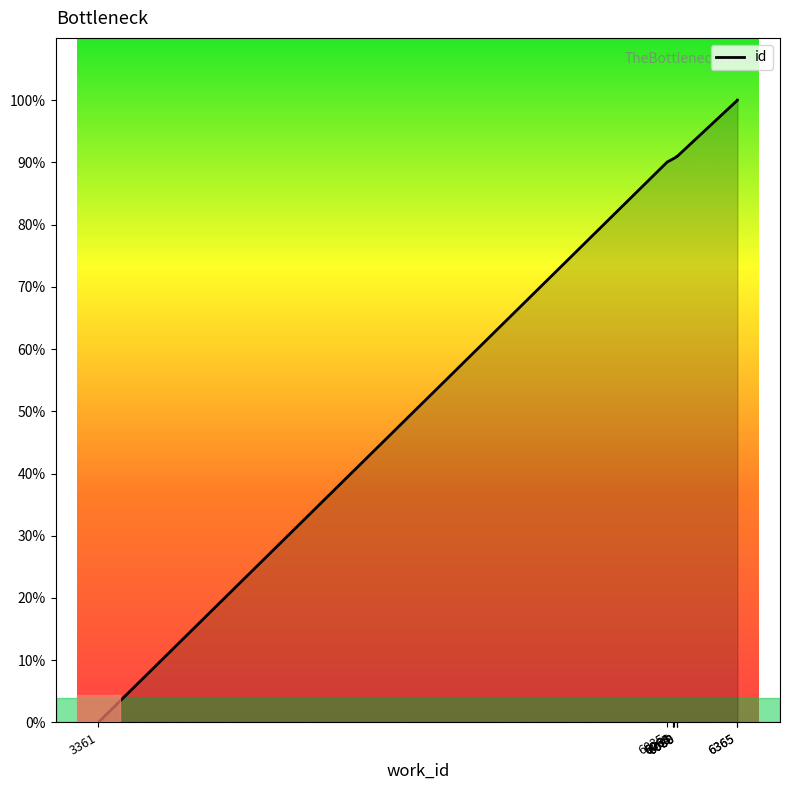

Reading left to right, what are all the values shown in this chart?

0.0	90.1	90.6	90.6	90.6	90.9	91.0	91.0	100.0	100.0